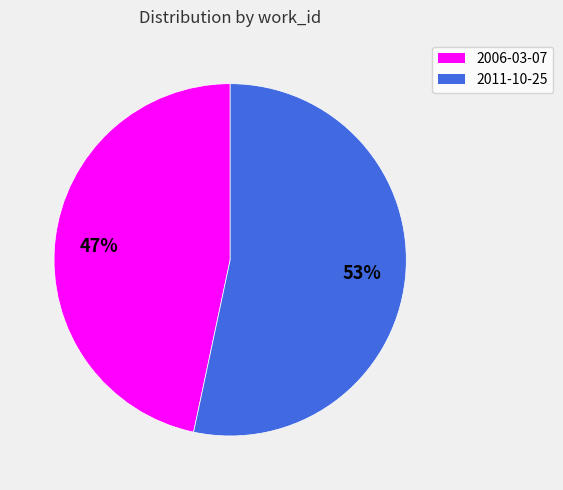

Is 2006-03-07 the majority of the pie?

No